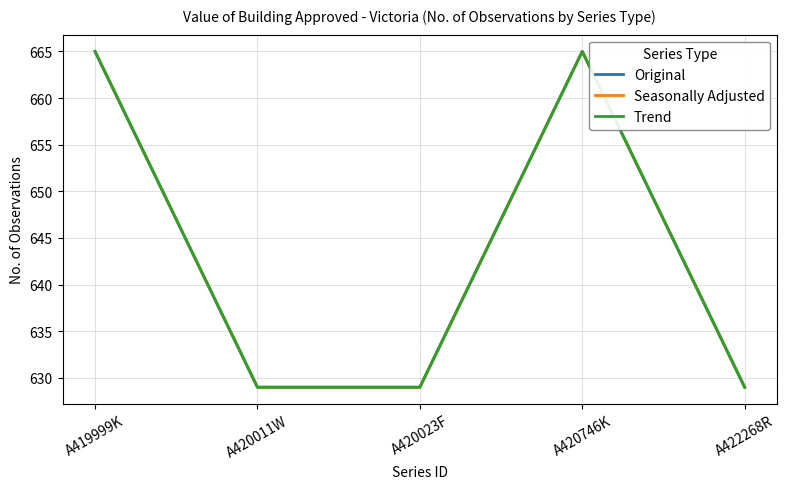

At which category does Original reach its first local peak?

A420746K